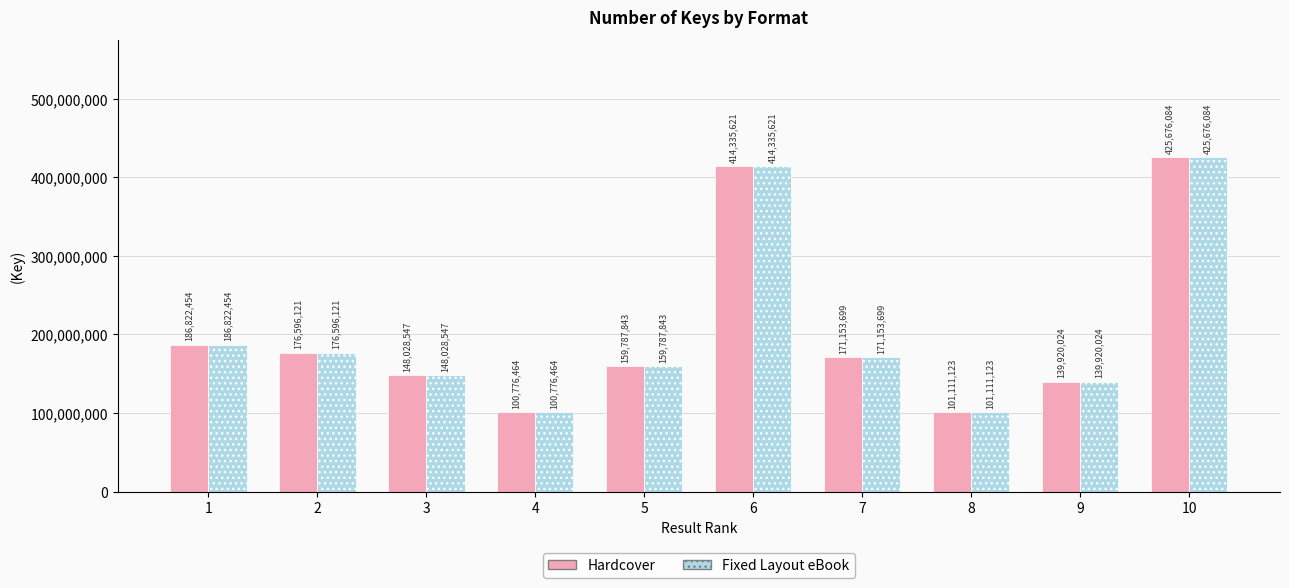

How many bars are there in total?

20